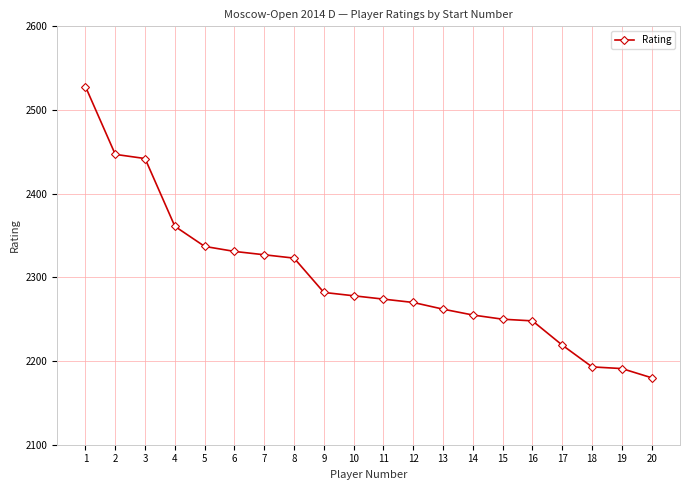

What is the value of the 12th point from the left?

2270